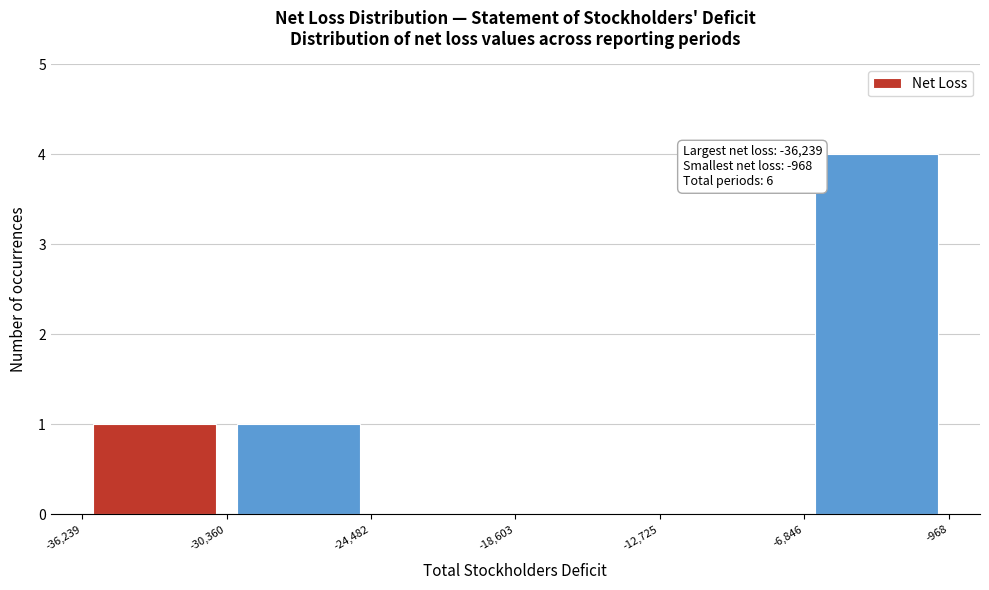

Over which range of the x-axis is the bar tallest?

-6,846 to -968